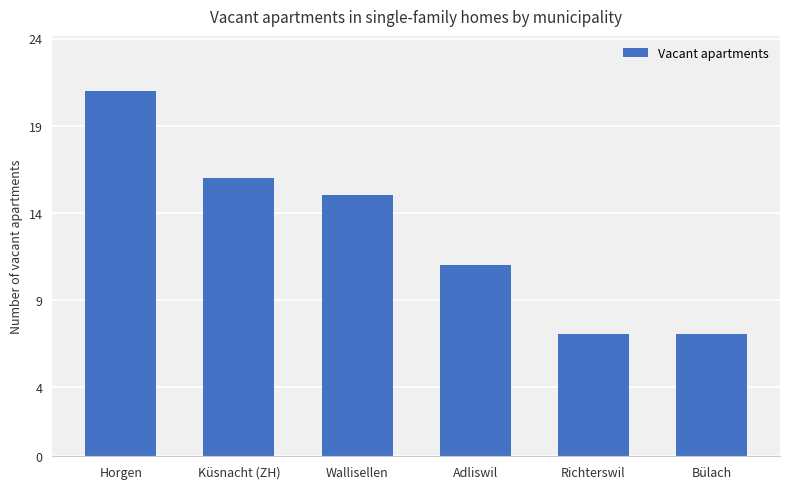

Are the bars horizontal?

No